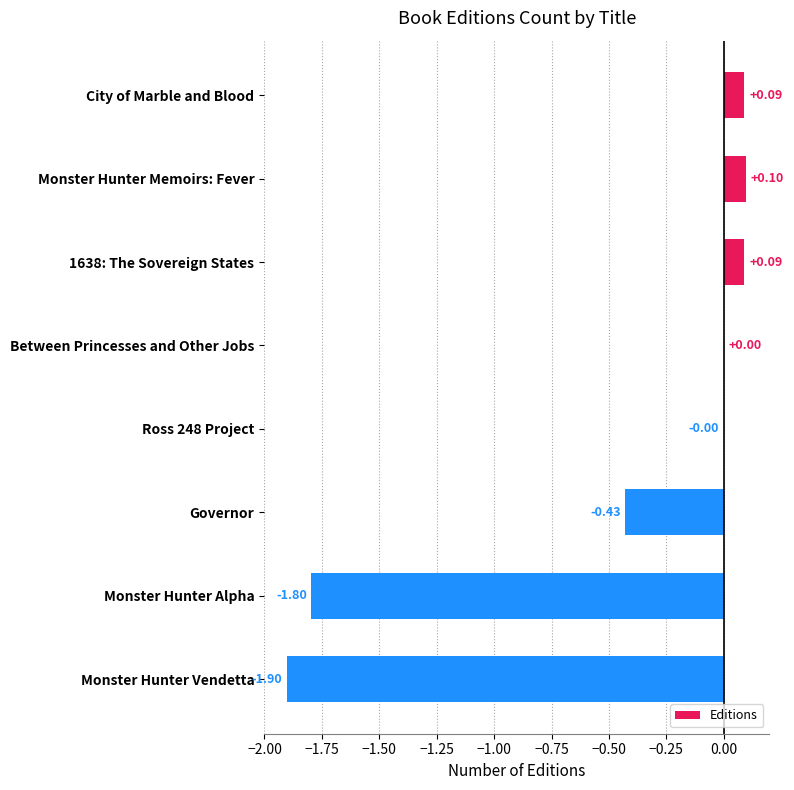

Which label corresponds to the largest value in the chart?

Monster Hunter Memoirs: Fever